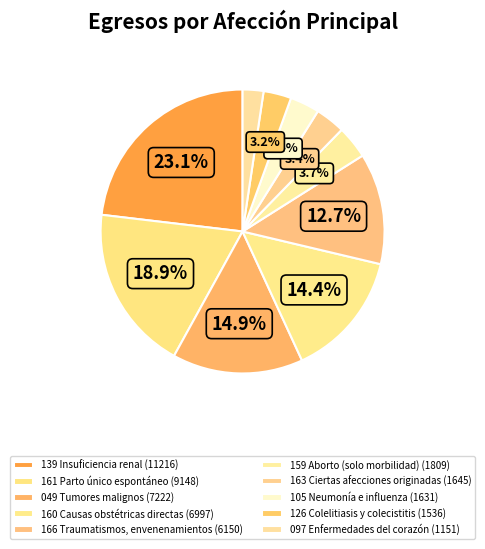

True or false: 159 Aborto (solo morbilidad) accounts for 11% of the total.

False